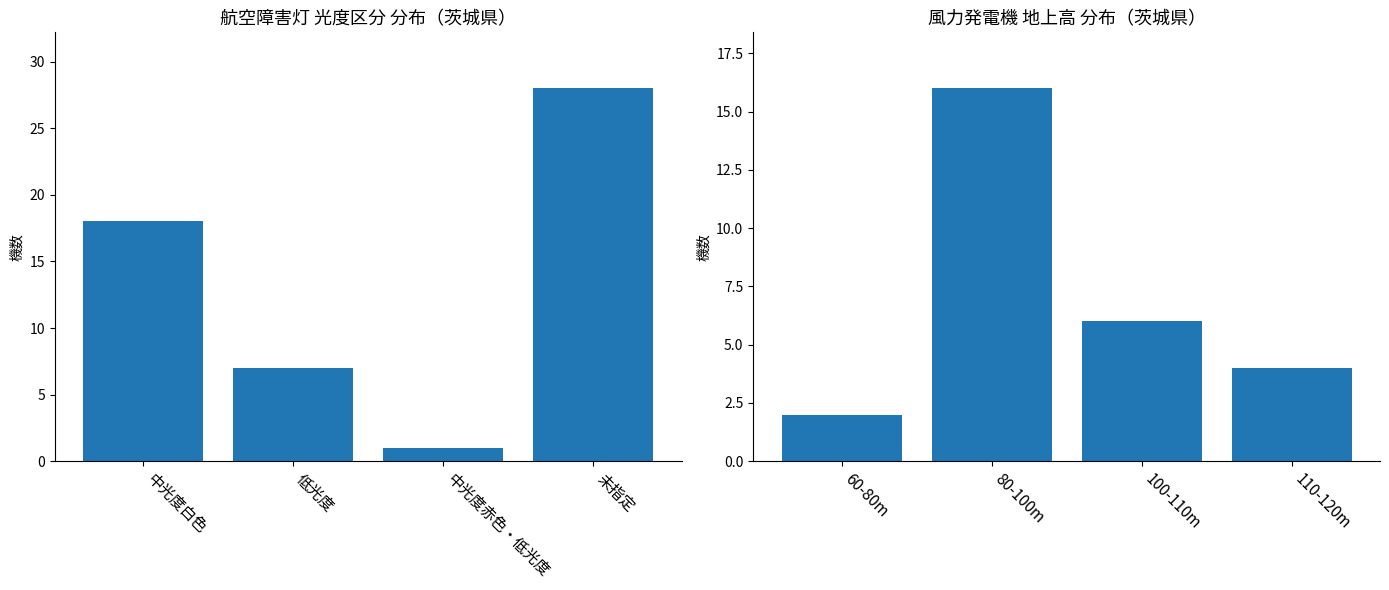

Which label corresponds to the smallest value in the chart?

中光度赤色・低光度